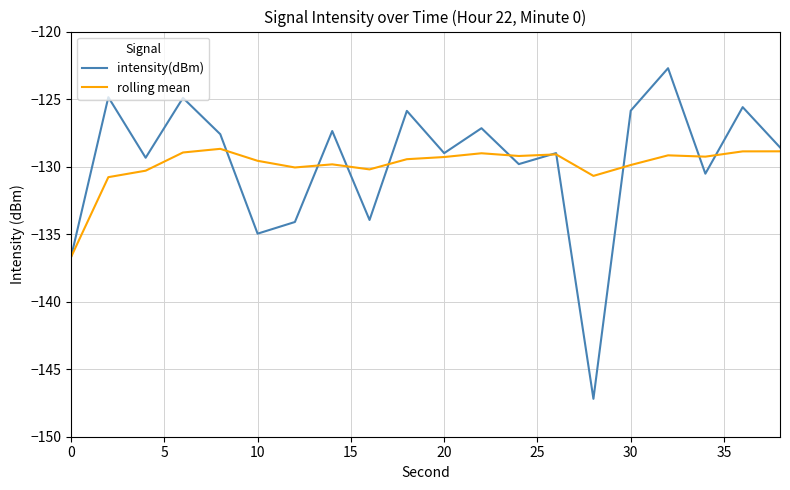

What are all the series names shown in the legend?

intensity(dBm), rolling mean